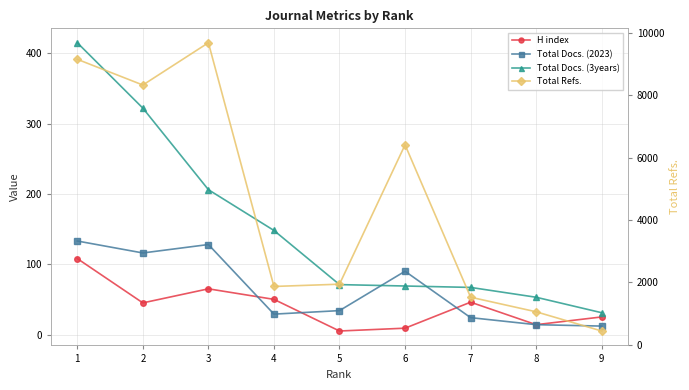

At which category does Total Refs. reach its first local peak?

3